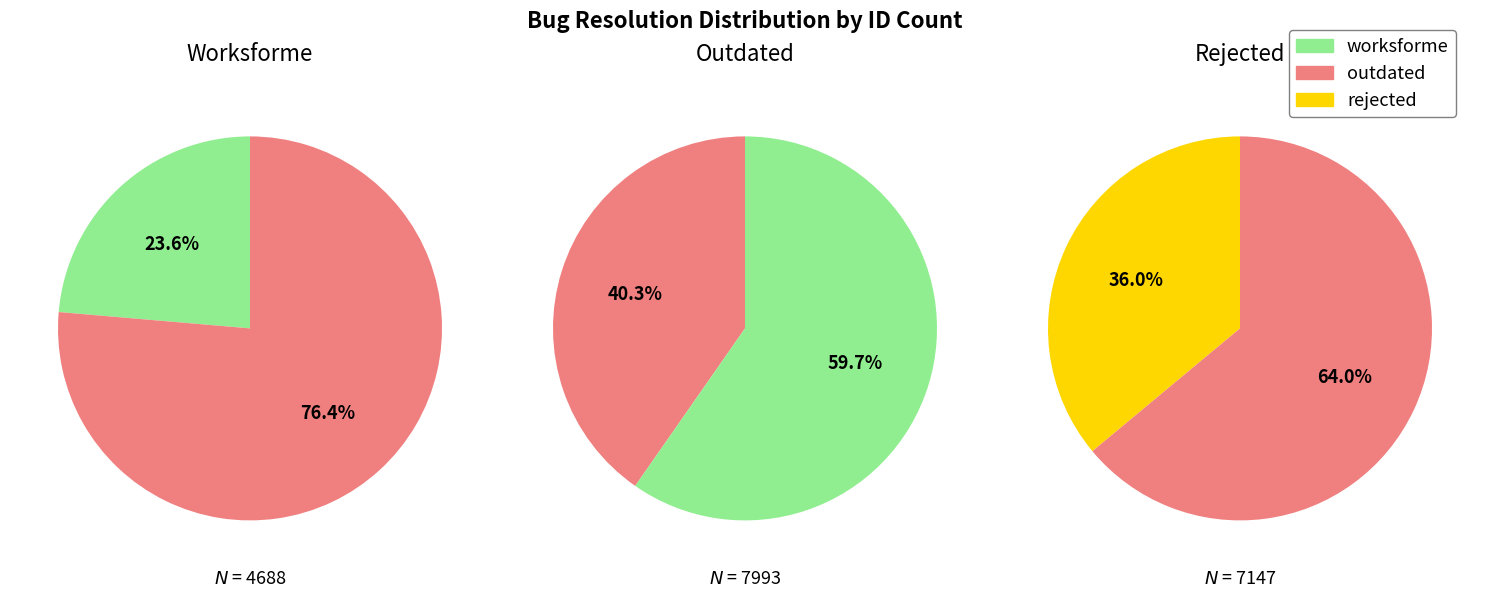

To the nearest percent, what percentage of the pie is worksforme?

24%